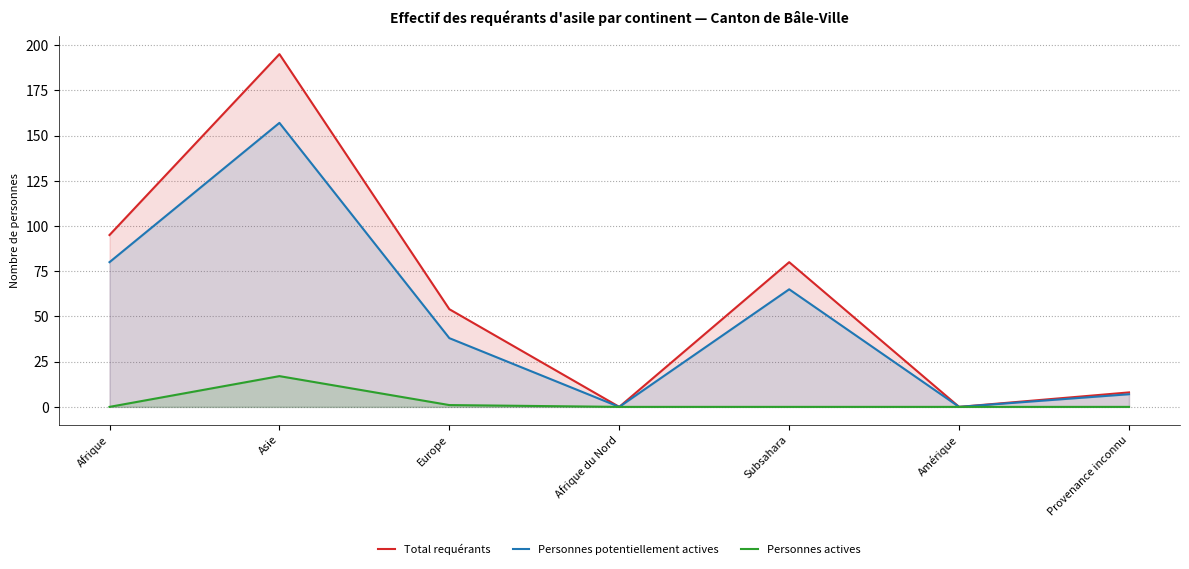

At which label is Personnes potentiellement actives closest to 78?

Afrique